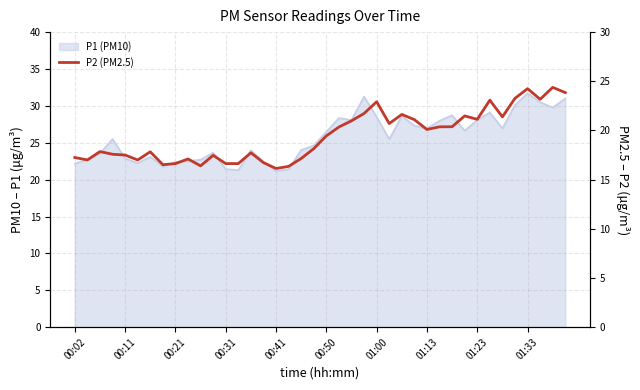

True or false: the data shows 23.2 at 37.

True